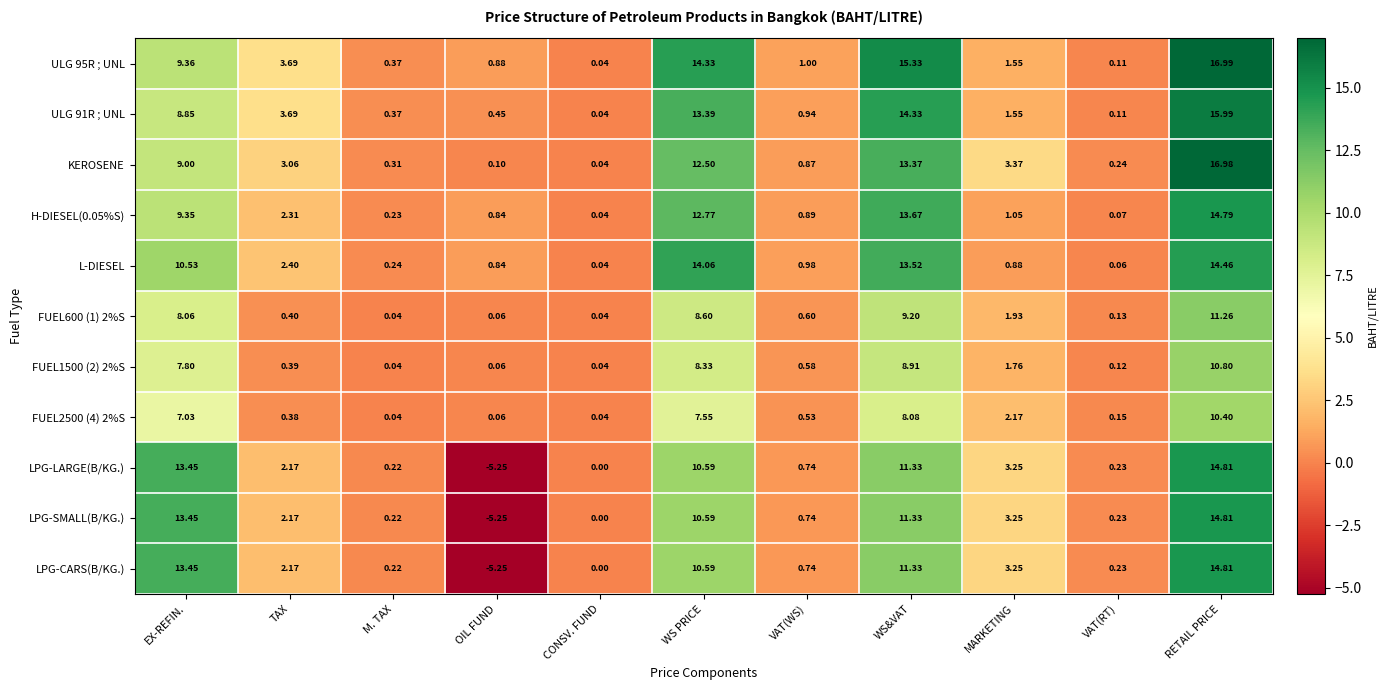

At how many categories does at least one series exceed 3?

6